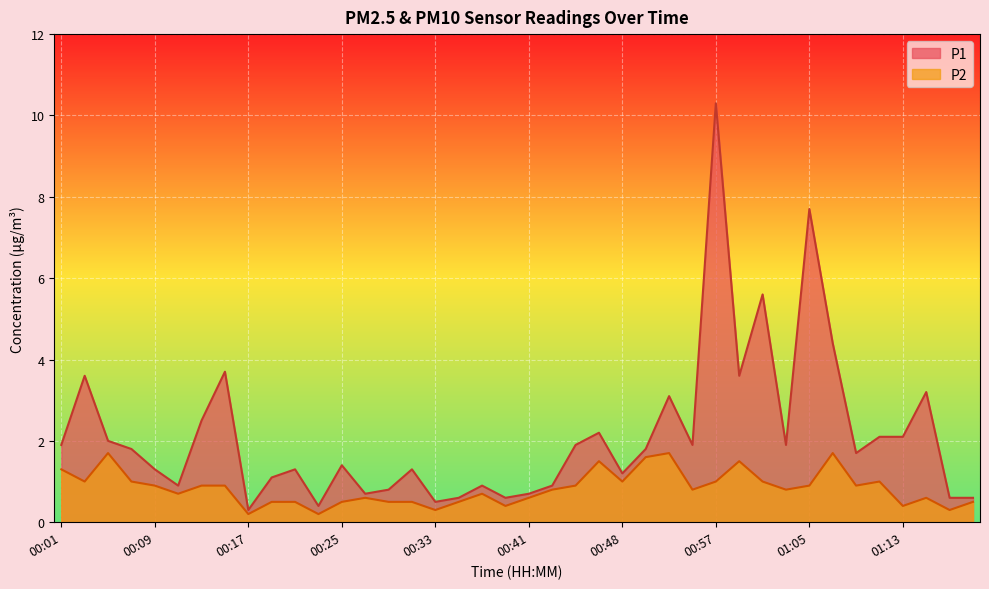

Reading left to right, what are all the values shown in this chart?

P1: 00:01=1.9	00:03=3.6	00:05=2.0	00:07=1.8	00:09=1.3	00:11=0.9	00:13=2.5	00:15=3.7	00:17=0.3	00:19=1.1	00:21=1.3	00:23=0.4	00:25=1.4	00:27=0.7	00:29=0.8	00:31=1.3	00:33=0.5	00:35=0.6	00:37=0.9	00:39=0.6	00:41=0.7	00:43=0.9	00:44=1.9	00:46=2.2	00:48=1.2	00:50=1.8	00:53=3.1	00:55=1.9	00:57=10.3	00:59=3.6	01:01=5.6	01:03=1.9	01:05=7.7	01:07=4.4	01:09=1.7	01:11=2.1	01:13=2.1	01:15=3.2	01:17=0.6	01:19=0.6
P2: 00:01=1.3	00:03=1.0	00:05=1.7	00:07=1.0	00:09=0.9	00:11=0.7	00:13=0.9	00:15=0.9	00:17=0.2	00:19=0.5	00:21=0.5	00:23=0.2	00:25=0.5	00:27=0.6	00:29=0.5	00:31=0.5	00:33=0.3	00:35=0.5	00:37=0.7	00:39=0.4	00:41=0.6	00:43=0.8	00:44=0.9	00:46=1.5	00:48=1.0	00:50=1.6	00:53=1.7	00:55=0.8	00:57=1.0	00:59=1.5	01:01=1.0	01:03=0.8	01:05=0.9	01:07=1.7	01:09=0.9	01:11=1.0	01:13=0.4	01:15=0.6	01:17=0.3	01:19=0.5